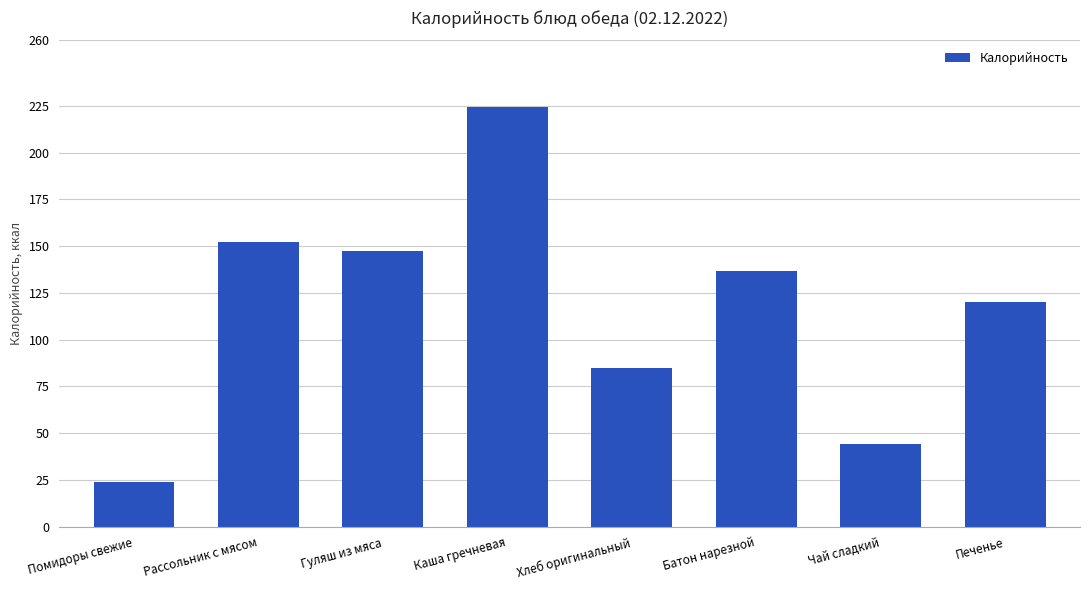

Reading left to right, transcribe all the data shown in this chart.

Помидоры свежие=24.0	Рассольник с мясом=152.2	Гуляш из мяса=147.5	Каша гречневая=224.6	Хлеб оригинальный=85.0	Батон нарезной=137.0	Чай сладкий=44.0	Печенье=120.0